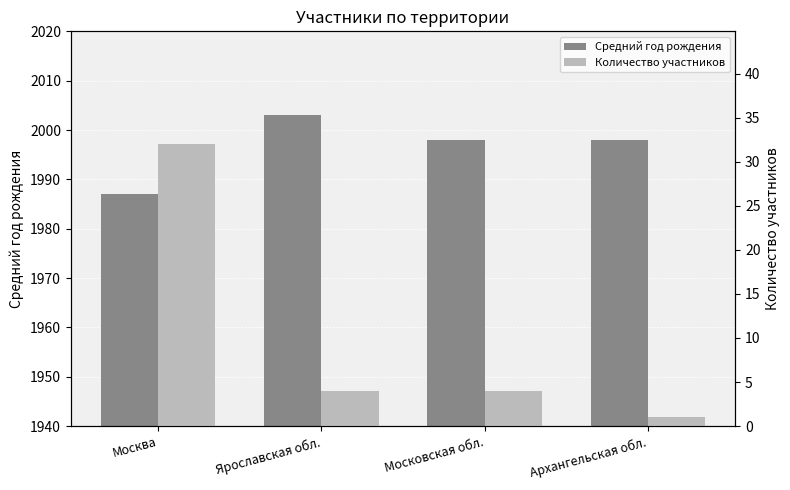

What is the maximum value shown in the chart?

2003